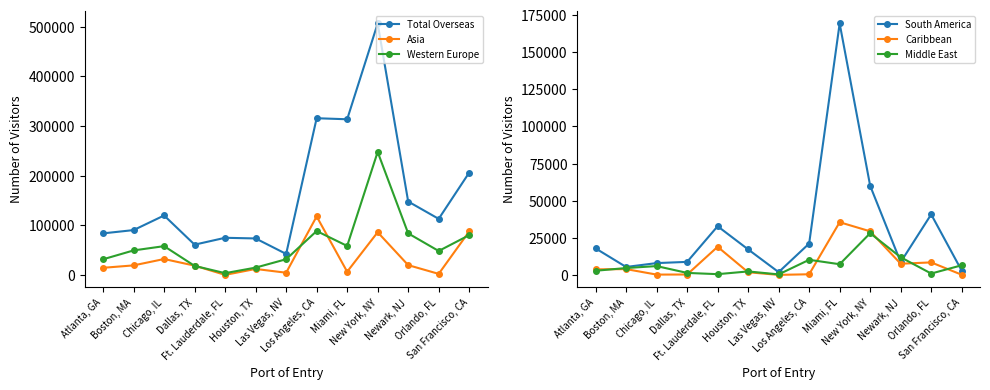

True or false: Western Europe has a value of 31182 at Miami, FL.

False